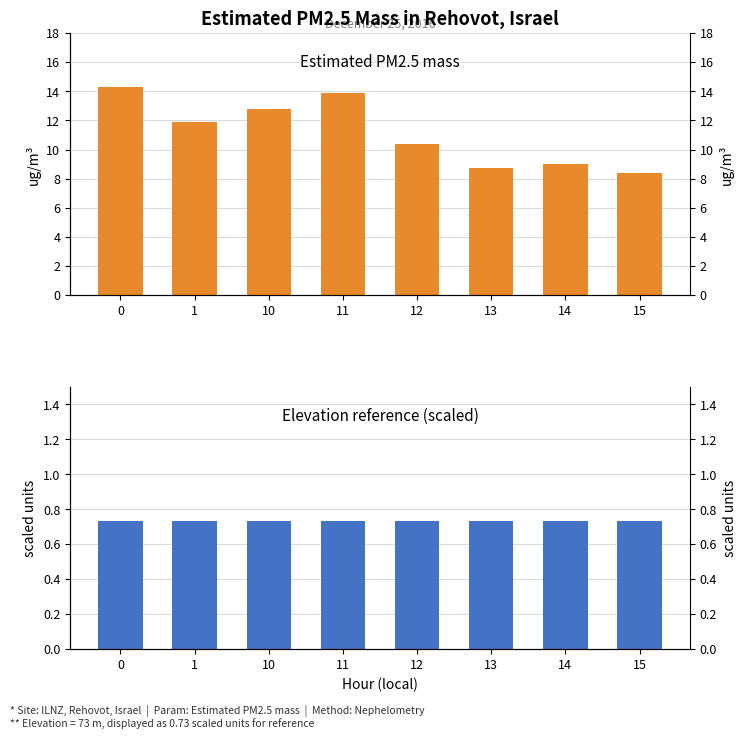

What is the value of the Elevation (scaled, 73 m → 0.73) bar at the 7th from the left?

0.7